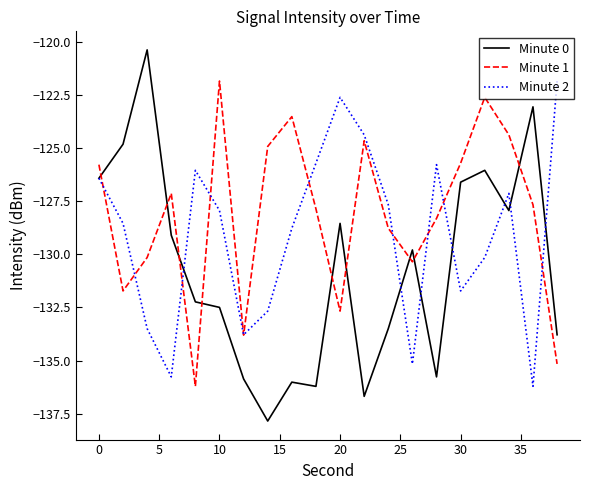

How many values in the Minute 2 series are below -127?

13